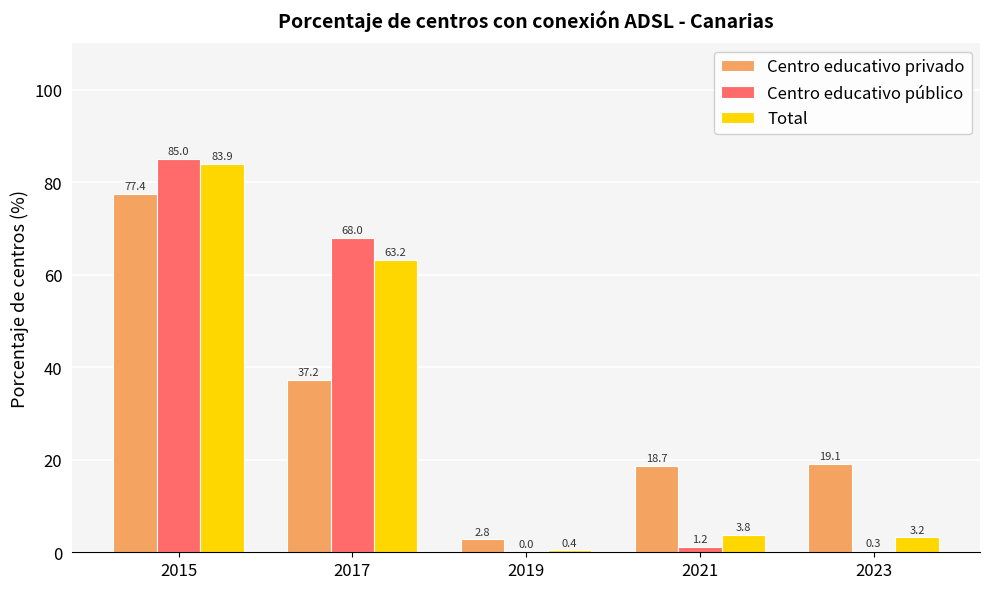

At which category is the sum across all series the highest?

2015